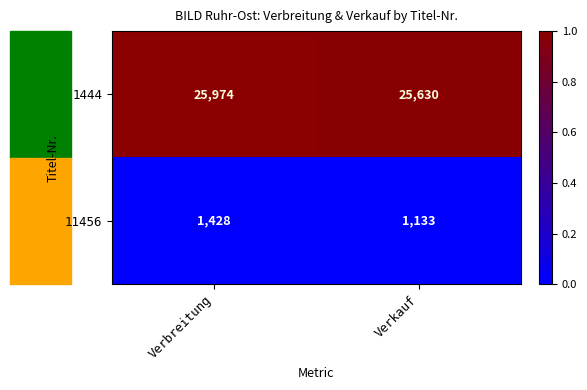

At Verbreitung, list the series in order from largest to smallest.

1444, 11456